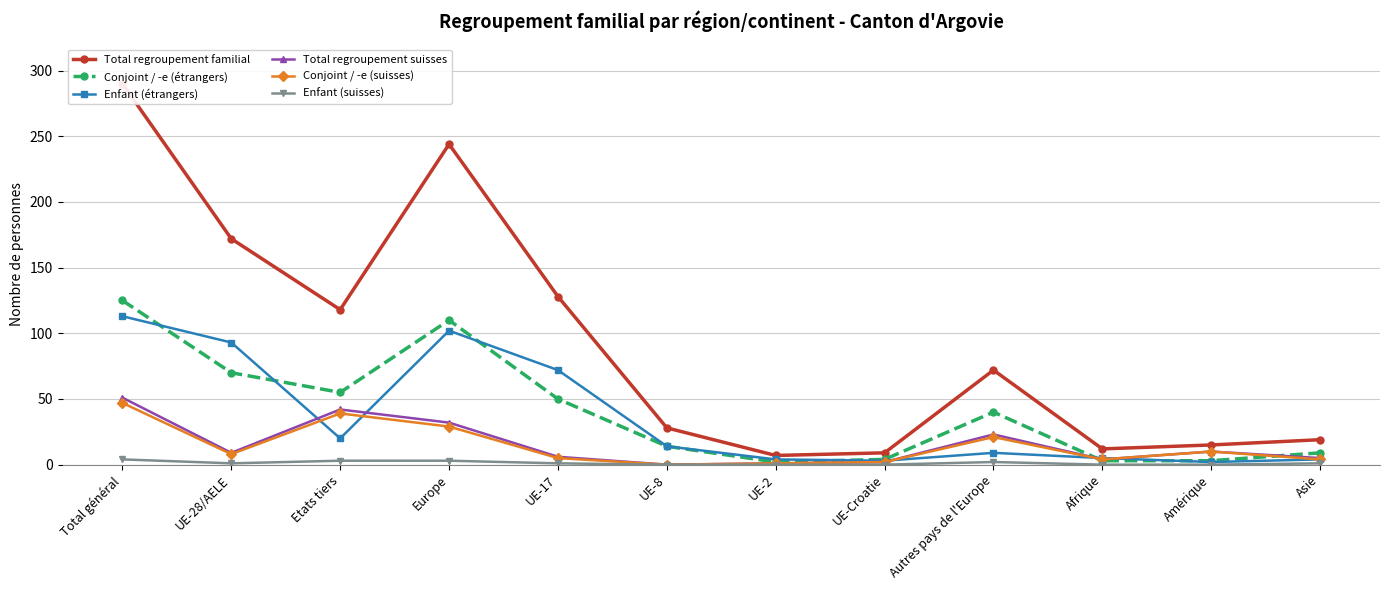

Reading right to left, list all the values displayed in this chart.

Total regroupement familial: 19	15	12	72	9	7	28	128	244	118	172	290
Conjoint / -e (étrangers): 9	3	3	40	4	2	14	50	110	55	70	125
Enfant (étrangers): 4	2	5	9	3	4	14	72	102	20	93	113
Total regroupement suisses: 5	10	4	23	2	1	0	6	32	42	9	51
Conjoint / -e (suisses): 4	10	4	21	2	1	0	5	29	39	8	47
Enfant (suisses): 1	0	0	2	0	0	0	1	3	3	1	4